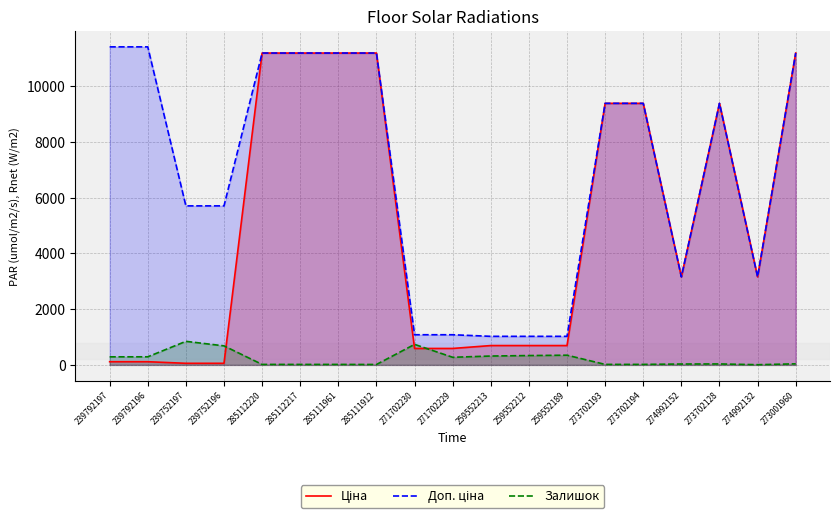

Is it true that Залишок equals 683.0 at 239752196?

True